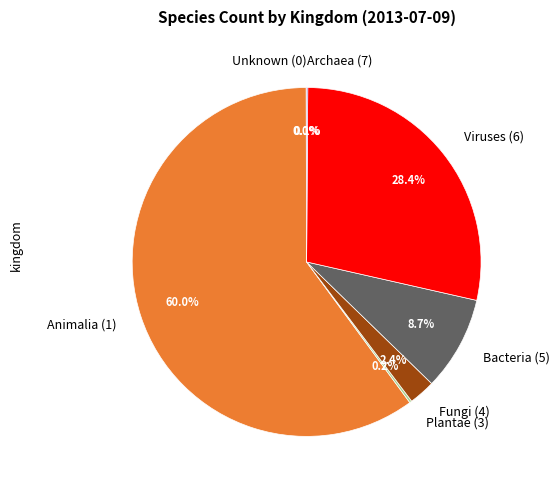

What percentage is NOT represented by Bacteria (5)?

91.3%